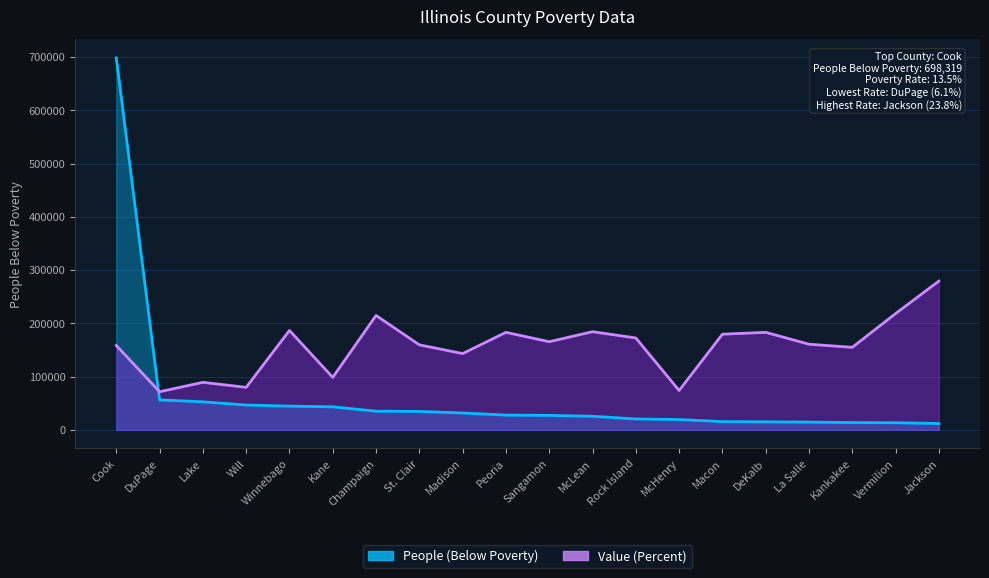

Where does the People (Below Poverty) series first go above 27707?

Cook